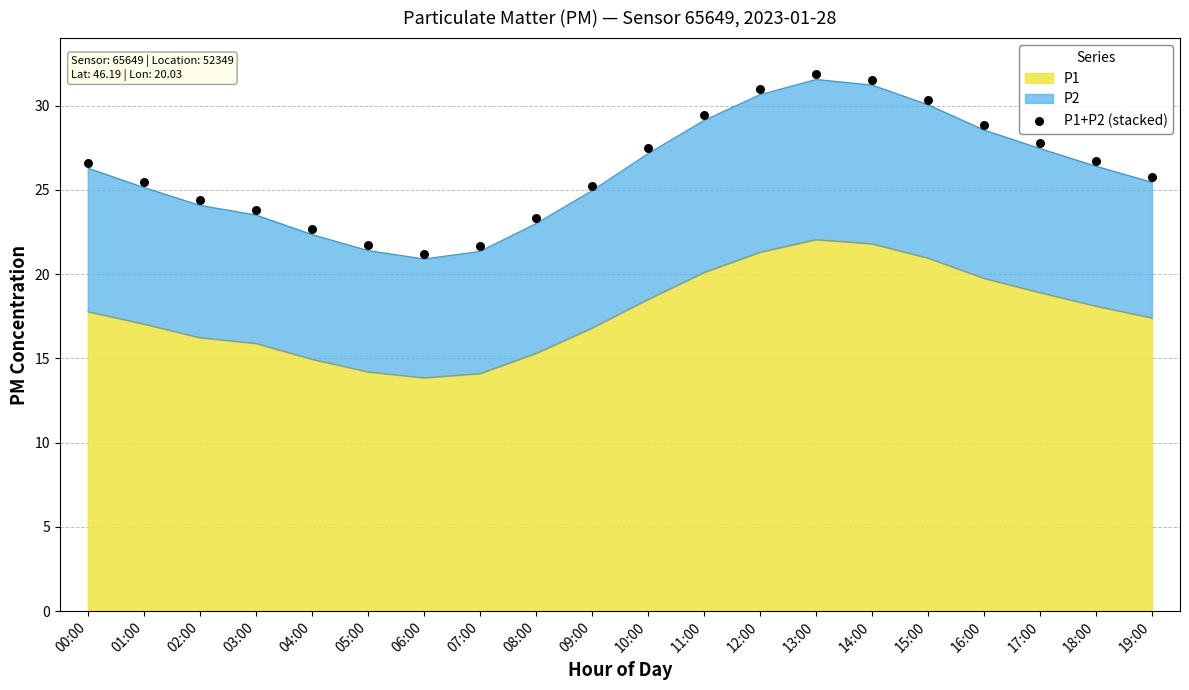

Which has a higher value, 08:00 or 14:00?

14:00